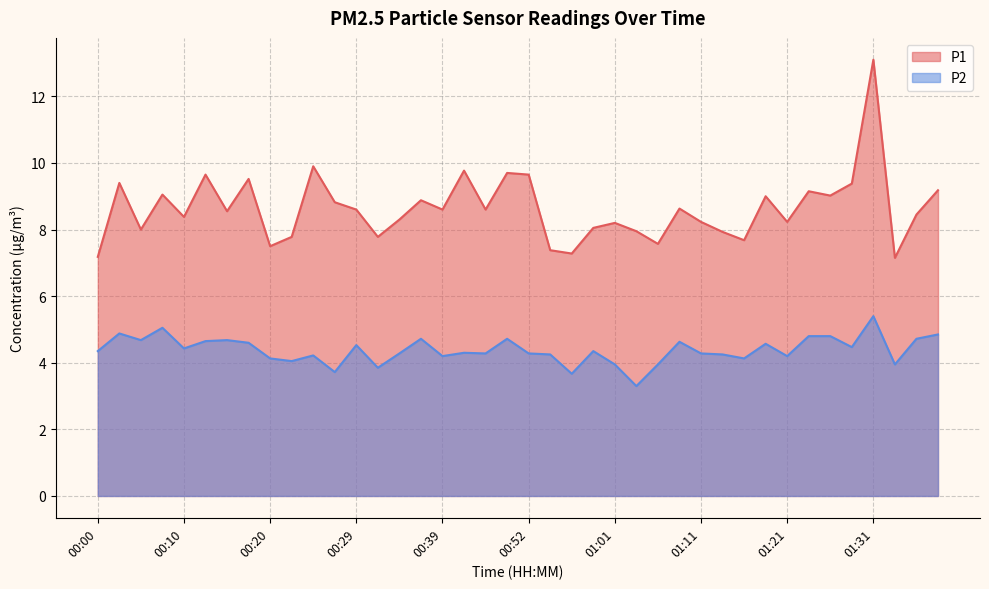

What is the sum of the P2 values at 00:22 and 00:05?

8.7